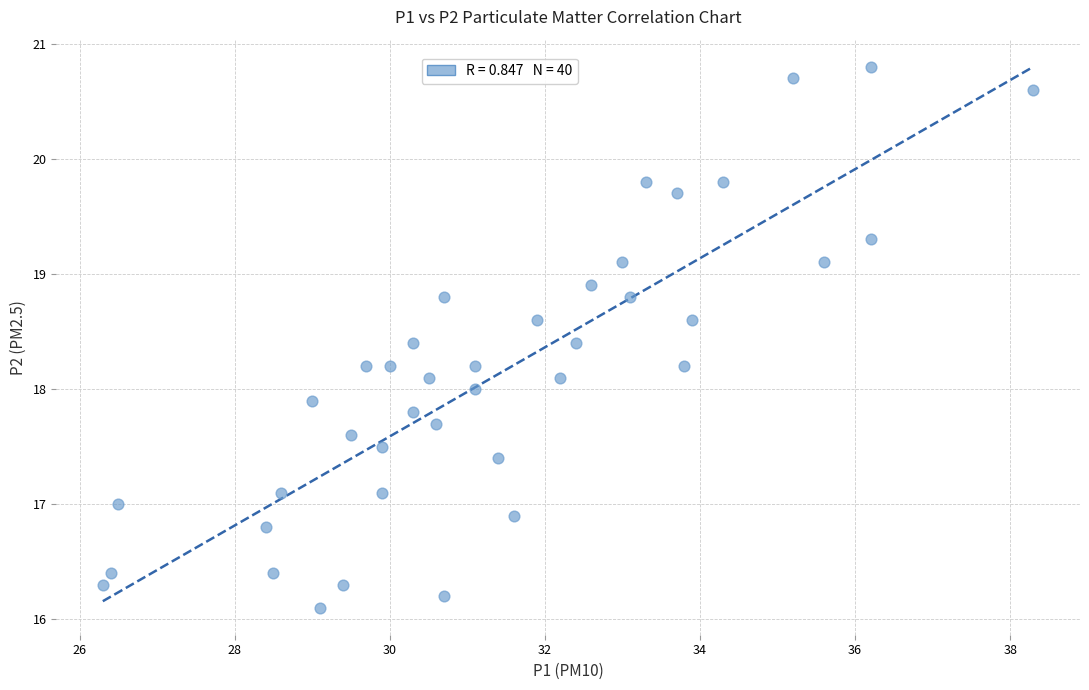

What is the range of Y values (max minus min)?

4.7